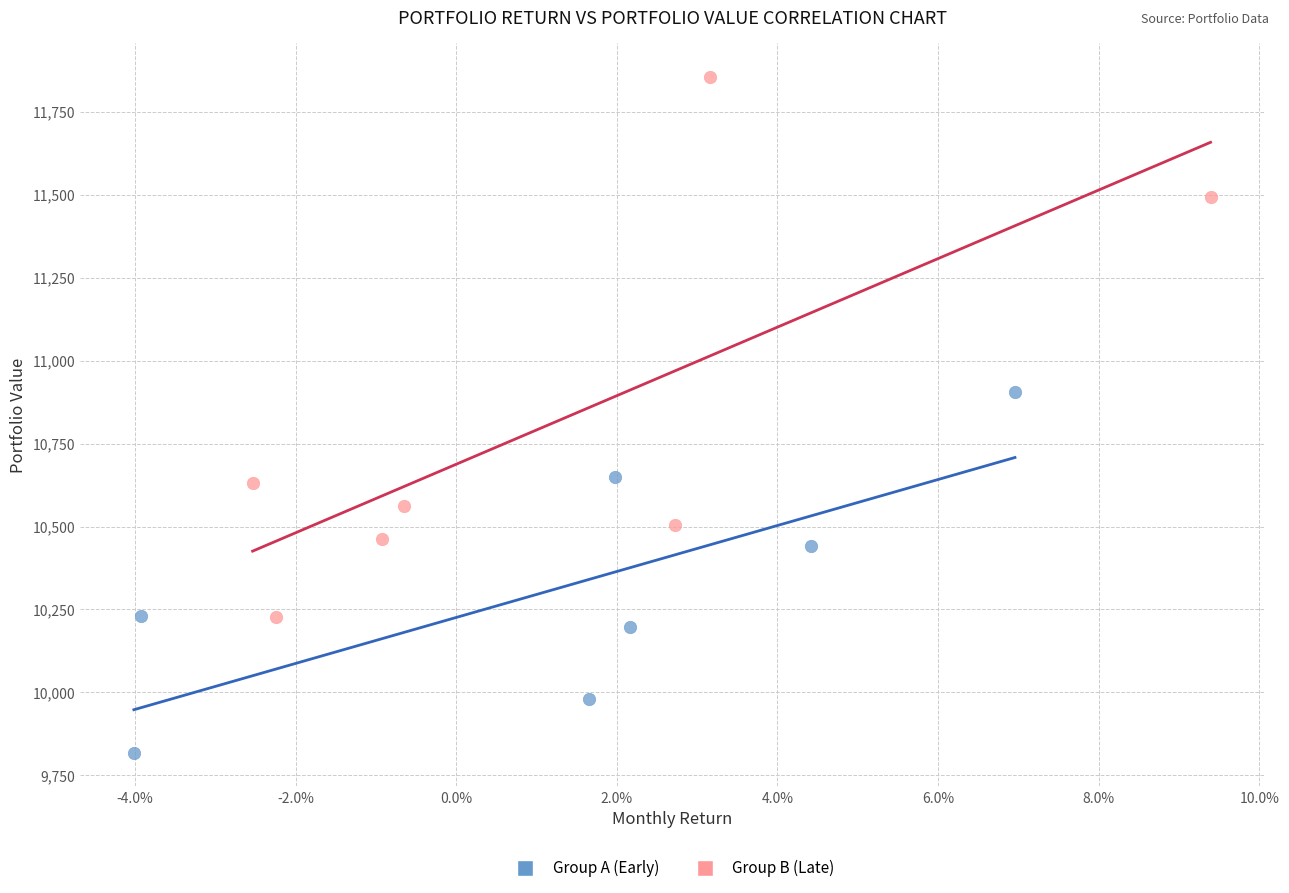

Which series has the widest spread of Y values?

Group B (Late)